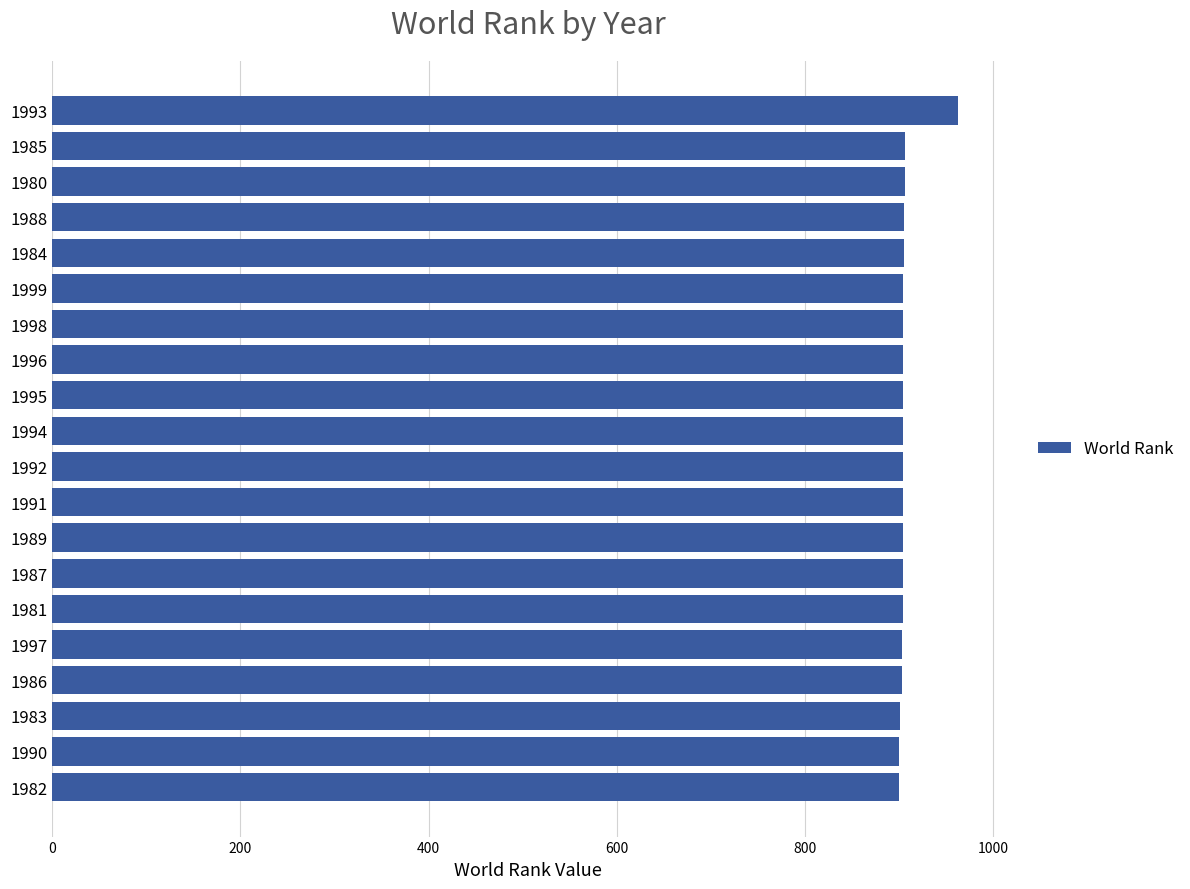

Is it true that the value at 1991 is 1602?

False